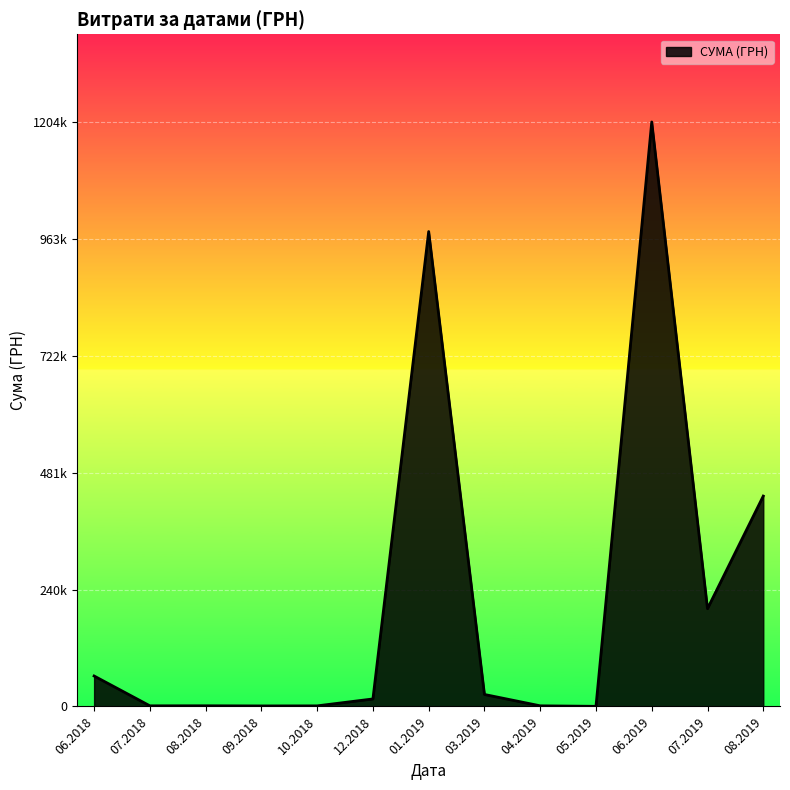

Is this an area chart (filled region under the line)?

Yes